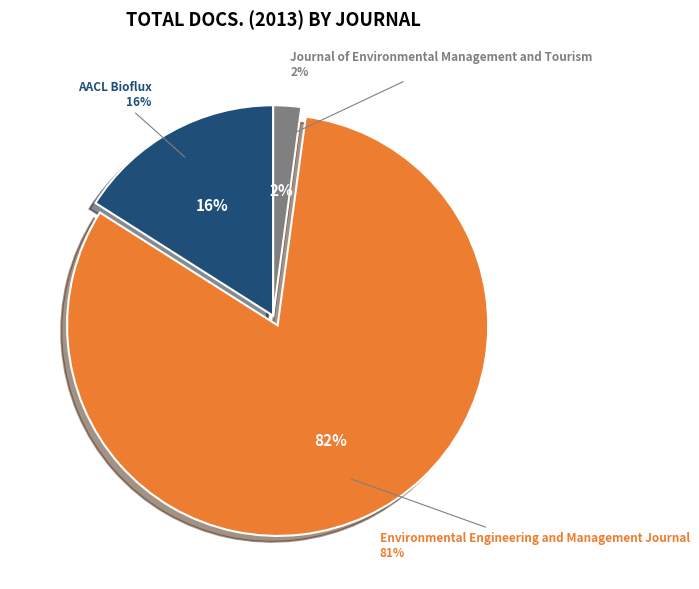

To the nearest percent, what portion does Journal of Environmental Management and Tourism represent?

2%